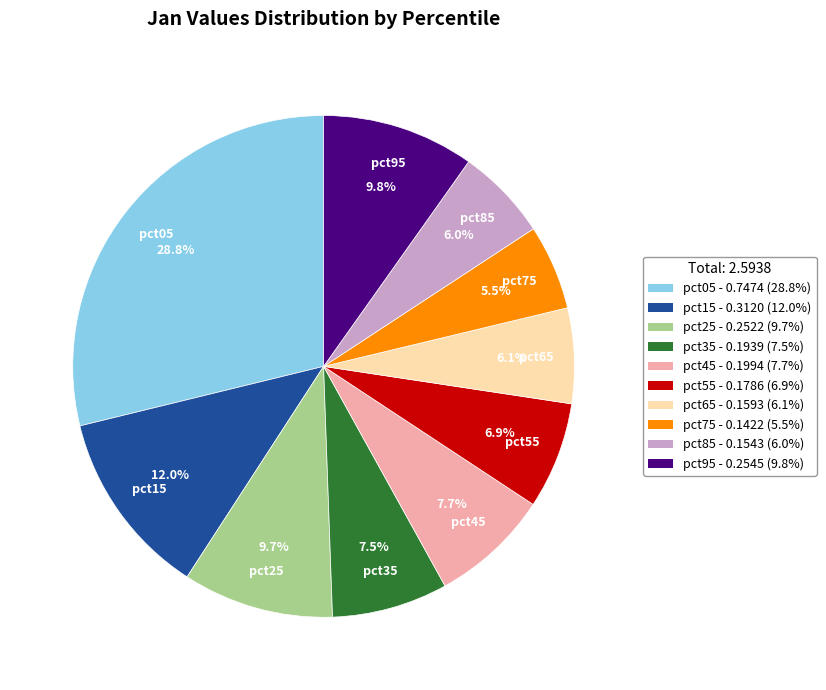

Between pct85 and pct25, which is larger?

pct25